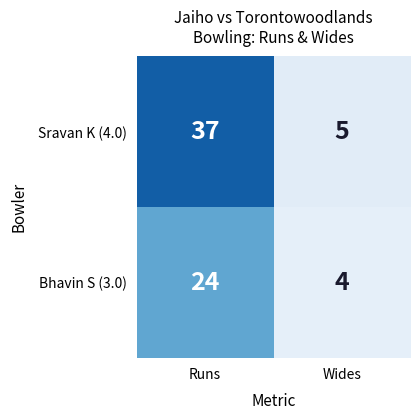

Read the Sravan K (4.0) value at Wides, to the nearest 5.

5